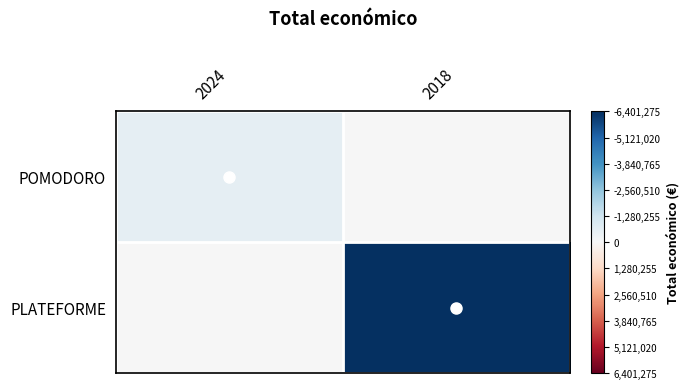

Reading left to right, list all the values displayed in this chart.

POMODORO: 2024=0.1	2018=0.0
PLATEFORME: 2024=0.0	2018=1.0